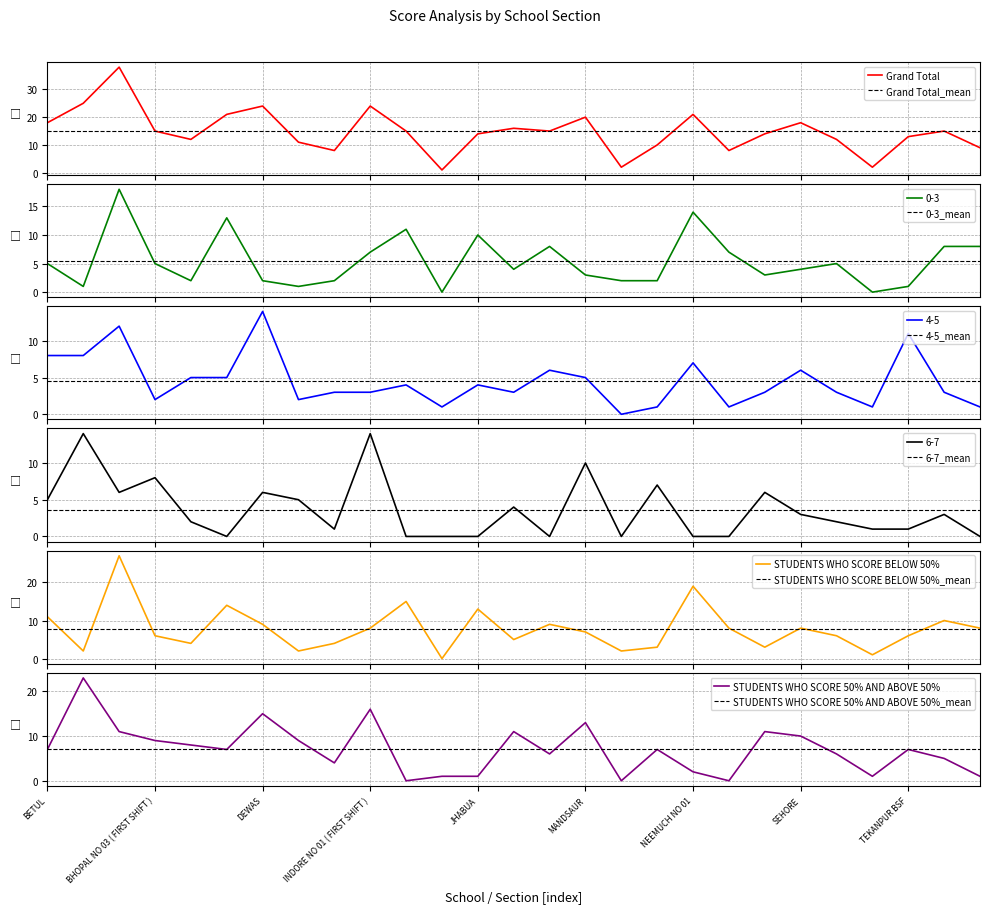

How many data points in 0-3 are less than 4?

12